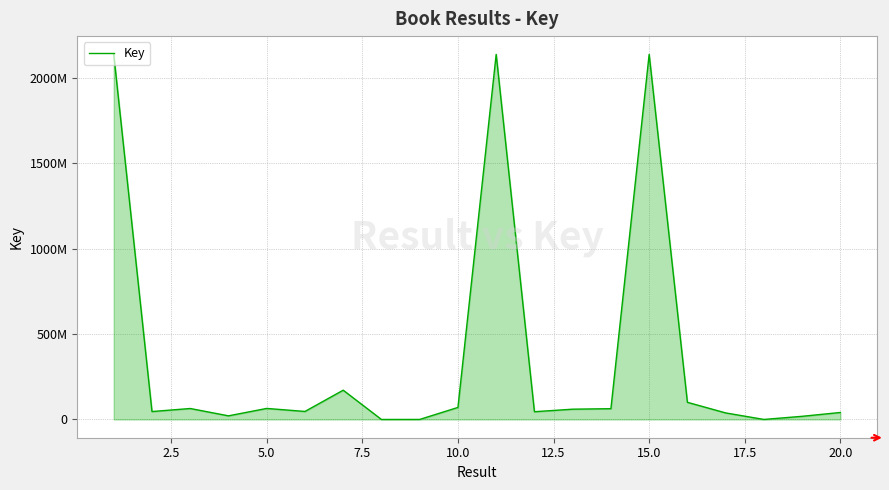

Does the chart have visible grid lines?

Yes